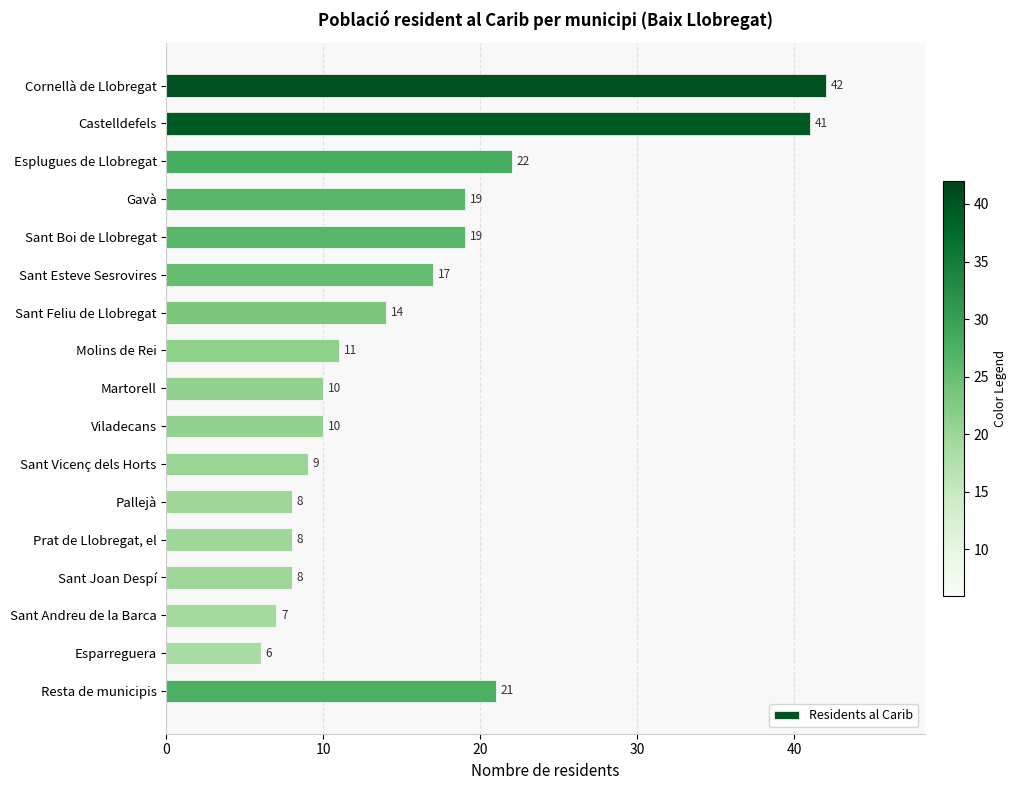

Count the number of categories in the chart.

17